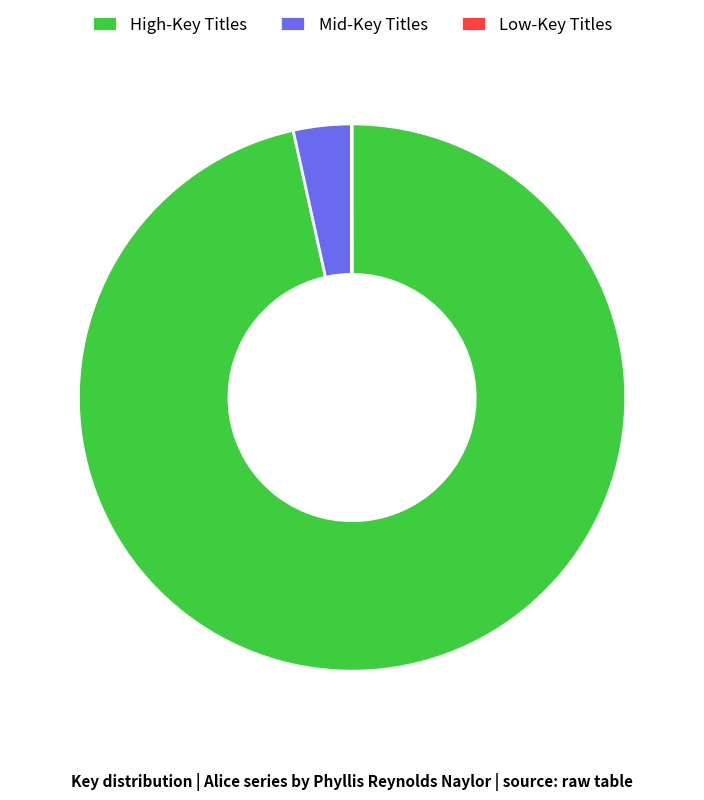

The Mid-Key Titles slice represents 3% of the pie. True or false?

True